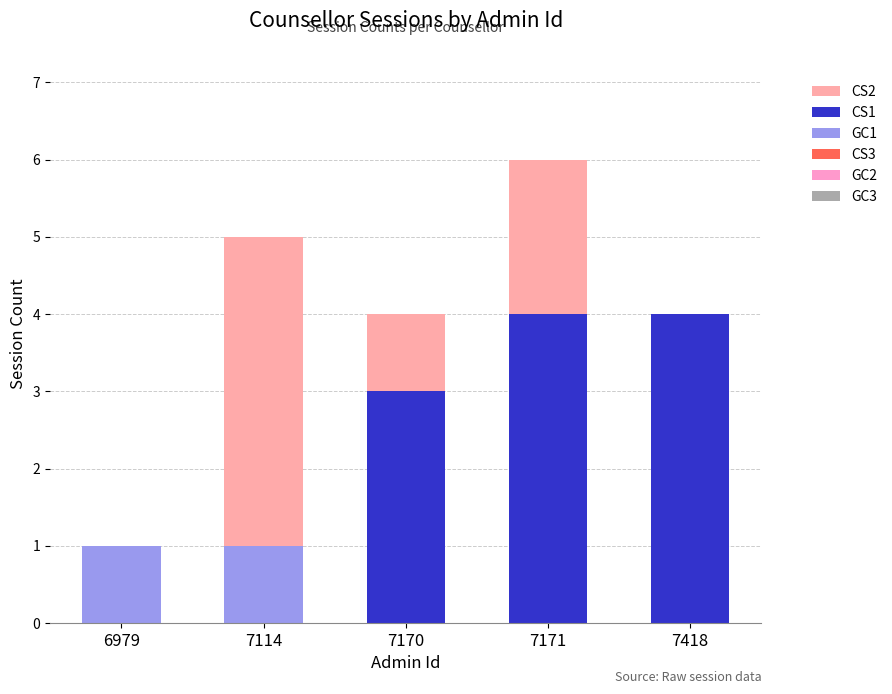

What is the total value across all series at 7418?

4